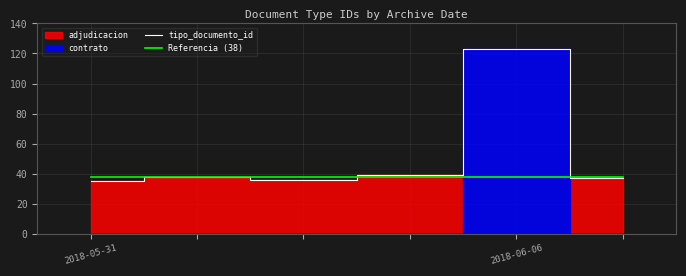

At which category is the sum across all series the highest?

4